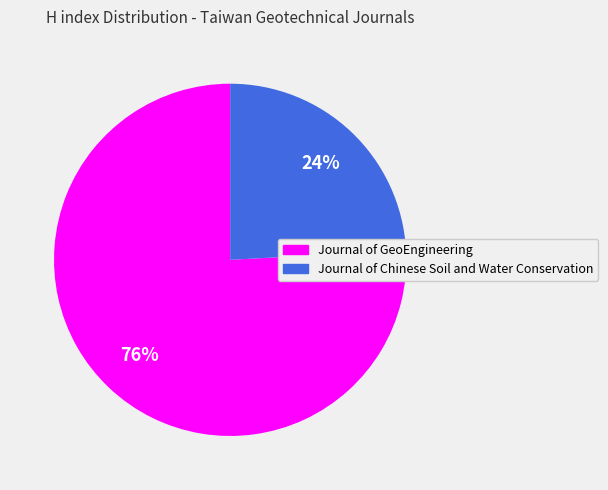

To the nearest percent, what portion does Journal of Chinese Soil and Water Conservation represent?

24%